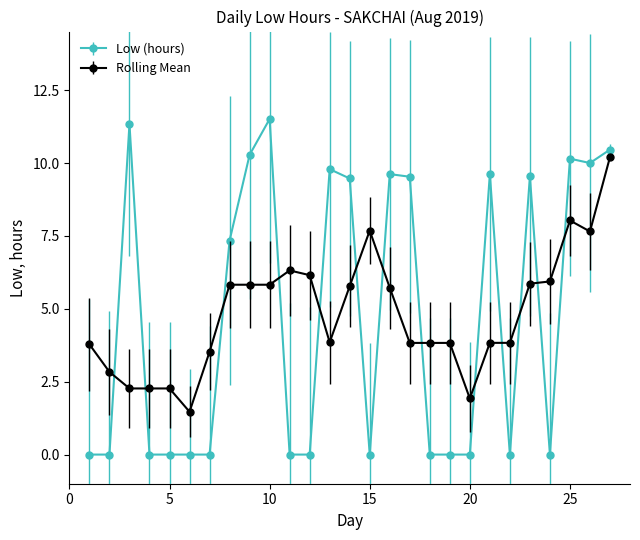

True or false: Low (hours) has more than 2 interior local peaks.

True